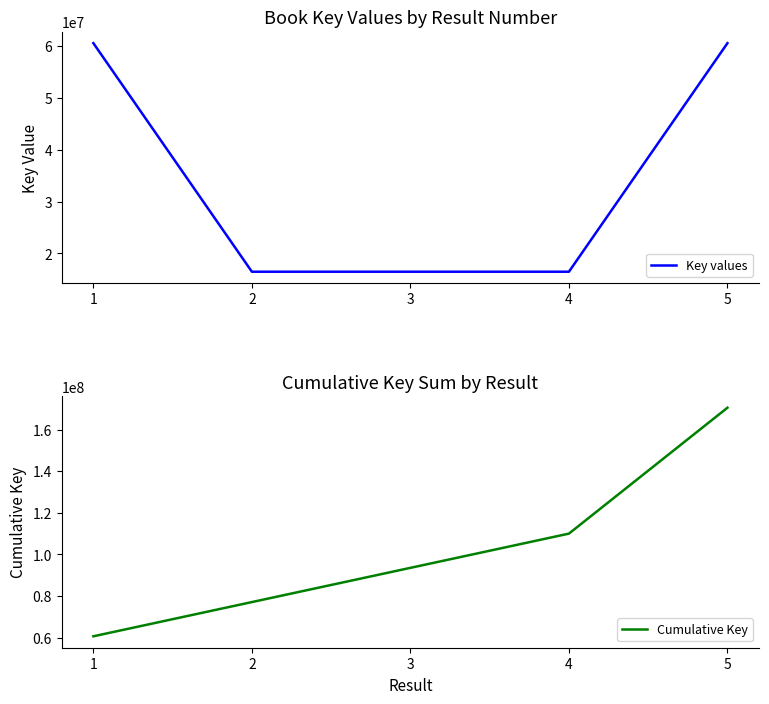

At which label does Cumulative Key first exceed 93549445?

4